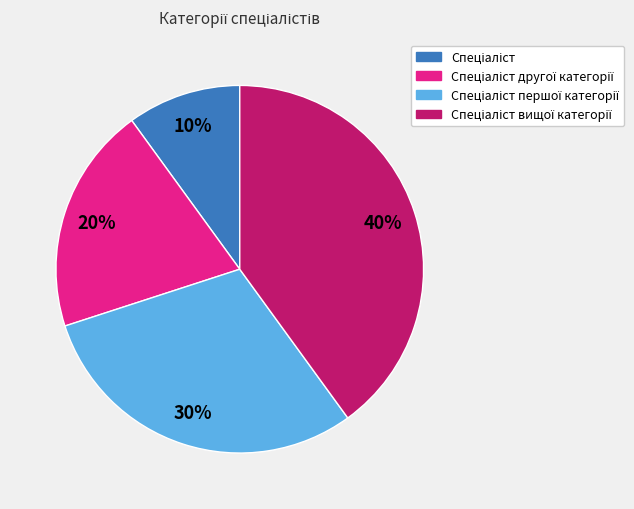

Is there any slice that represents more than half of the pie?

No